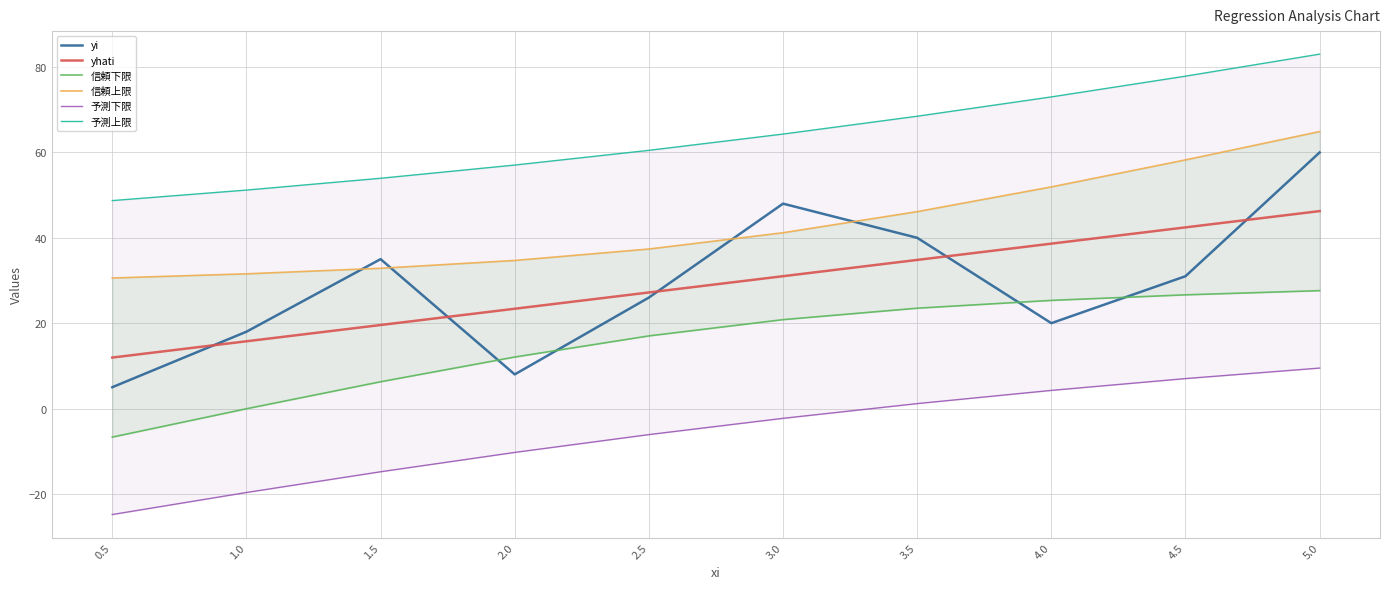

What is the average value of the 信頼下限 series?

15.3